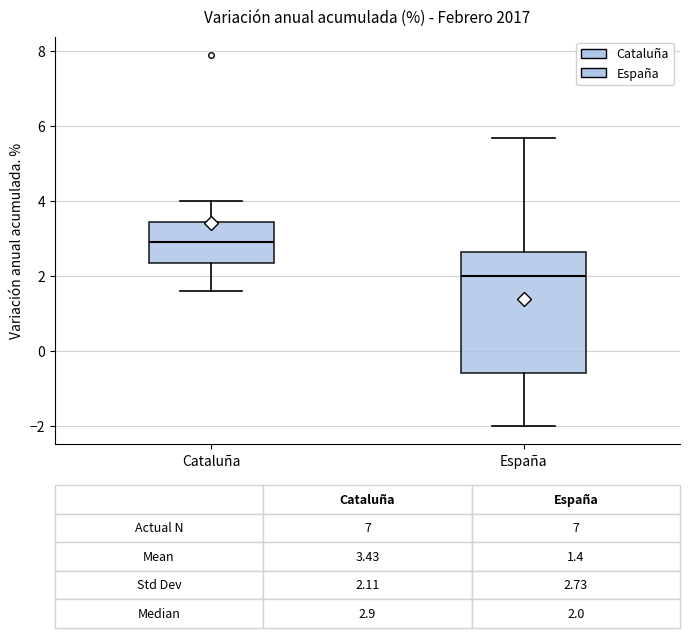

Which box has the highest median line?

Cataluña